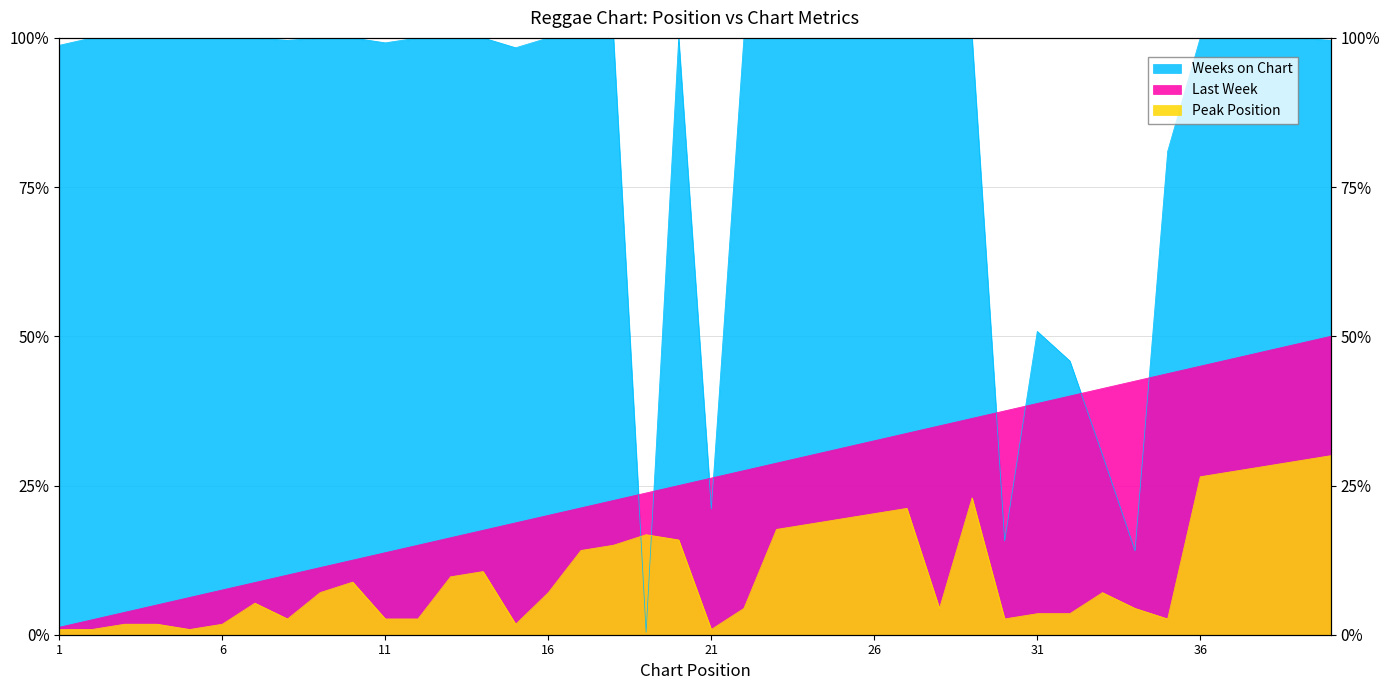

Which category has the lowest value in the Last Week series?

1